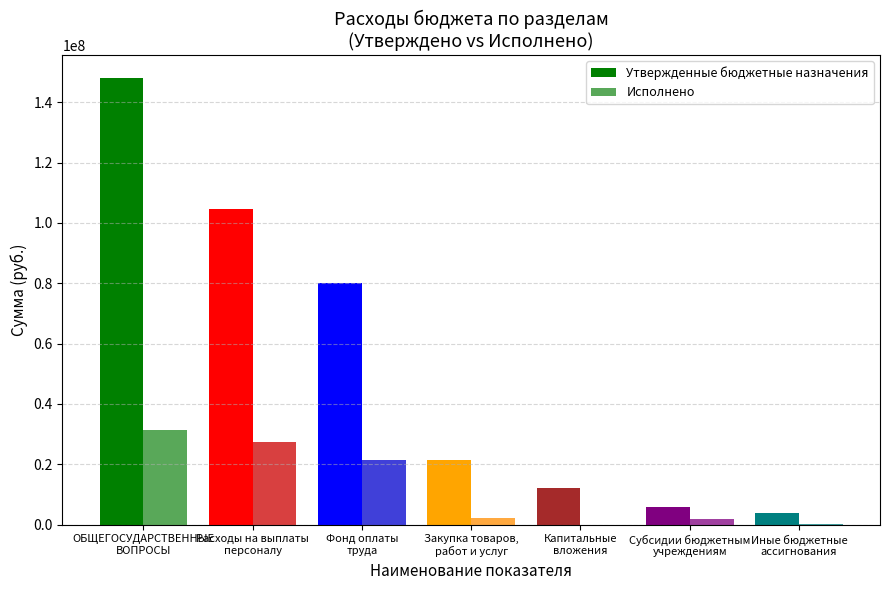

What is the value of the Исполнено bar at the 1st from the left?

31429676.3